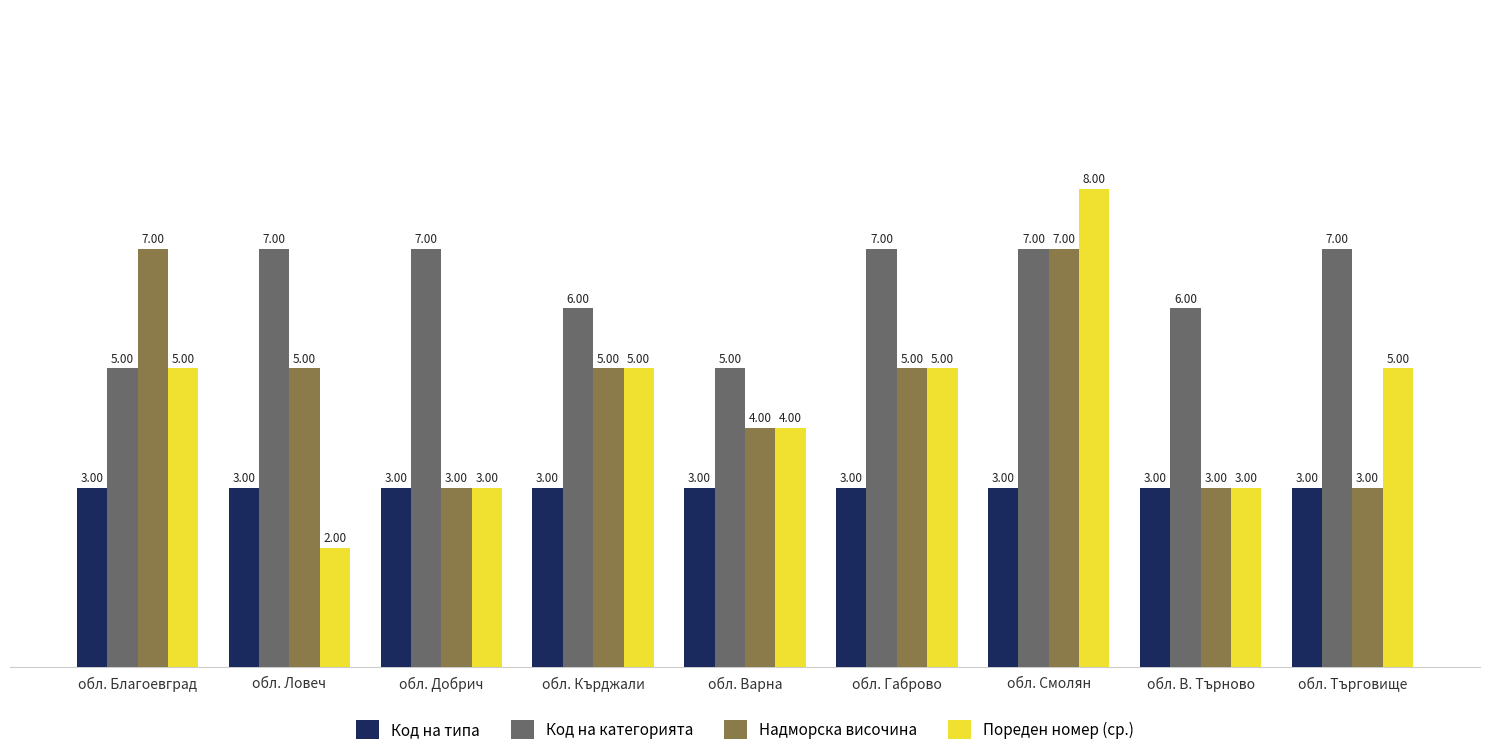

At which category is the sum across all series the highest?

обл. Смолян